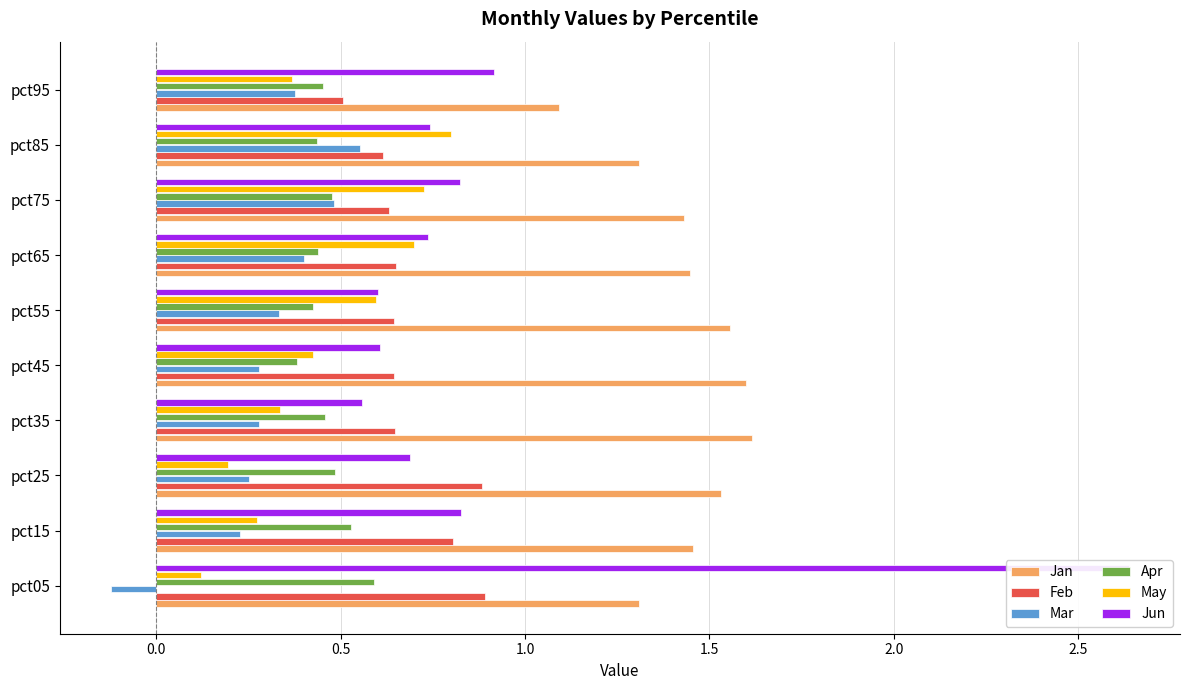

What is the greatest value displayed?

2.6